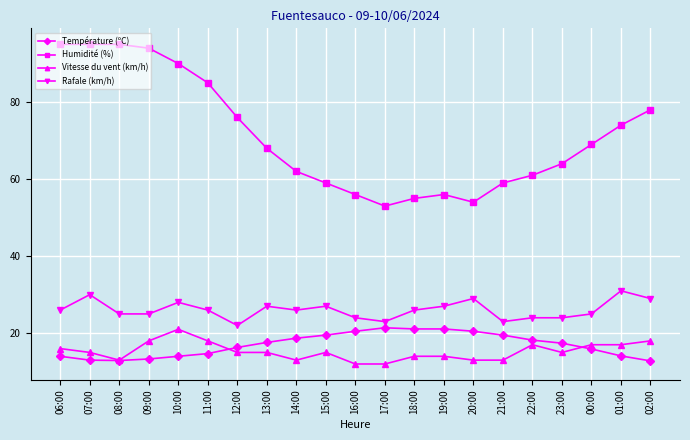

Read the Température (ºC) value at 12:00.

16.3